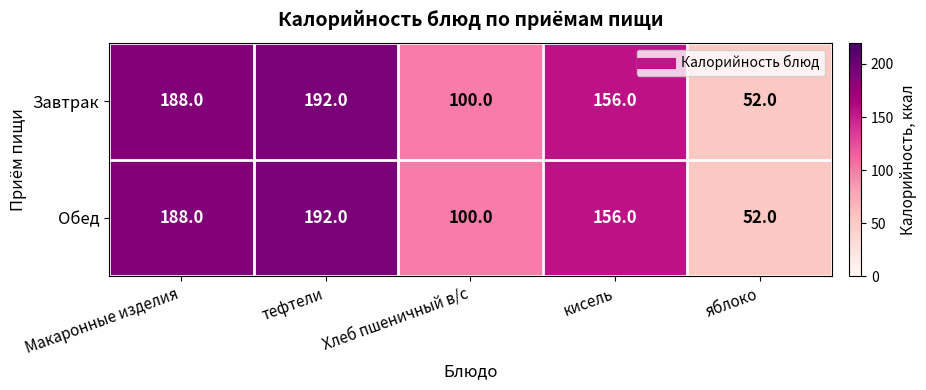

At which label is Обед closest to 122?

Хлеб пшеничный в/с